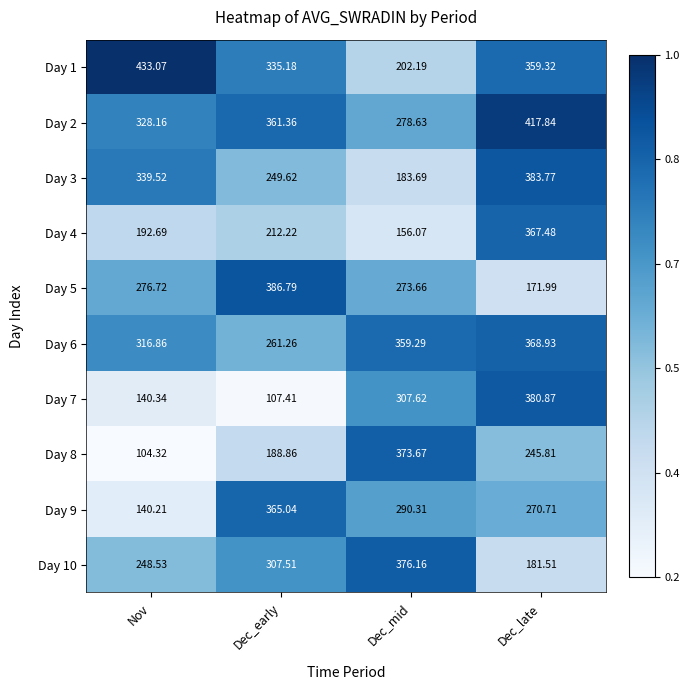

At which category is the sum across all series the highest?

Dec_late